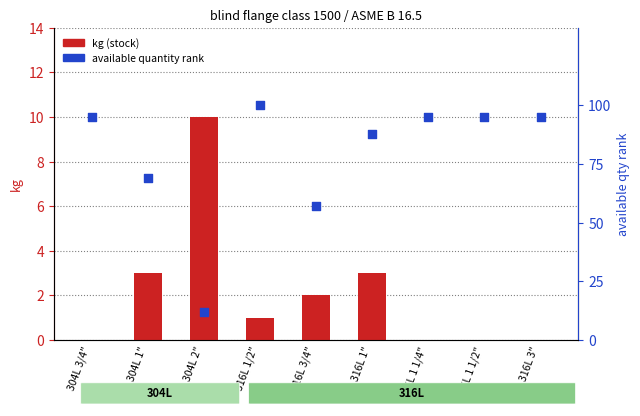

Which series contains the highest Y value?

available quantity rank